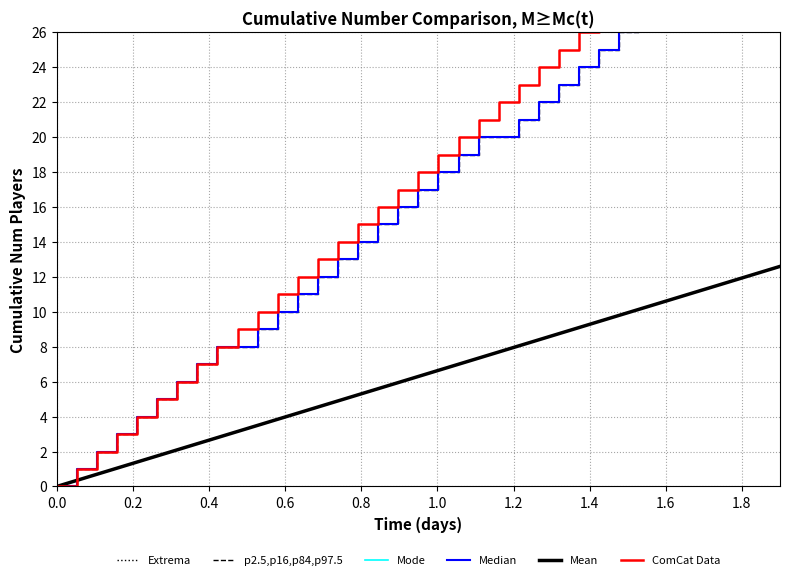

What is the difference between the maximum and minimum values in the ComCat Data series?

36.0